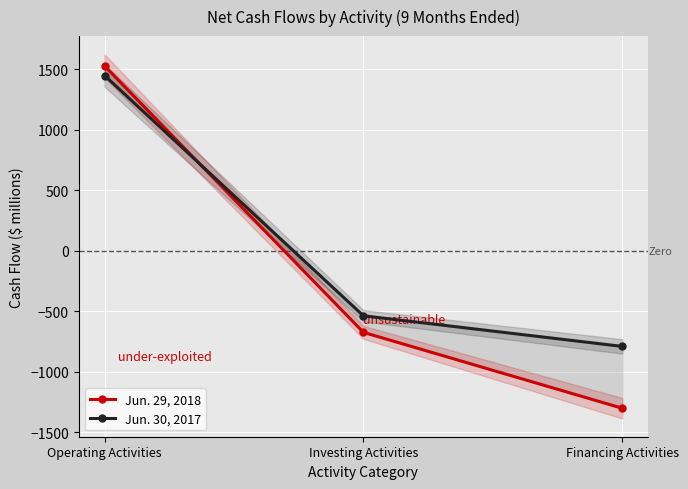

The value of Jun. 29, 2018 at Financing Activities is -1302. True or false?

True